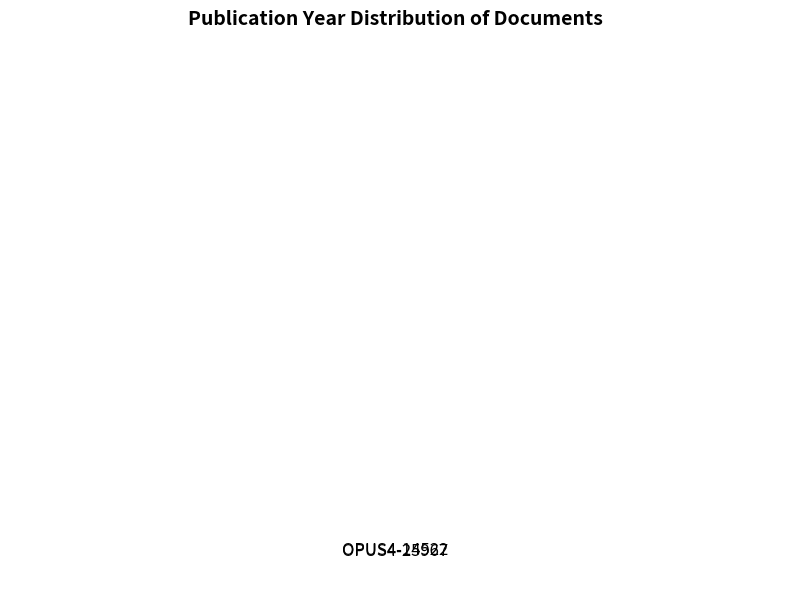

Count the number of slices in the pie.

2